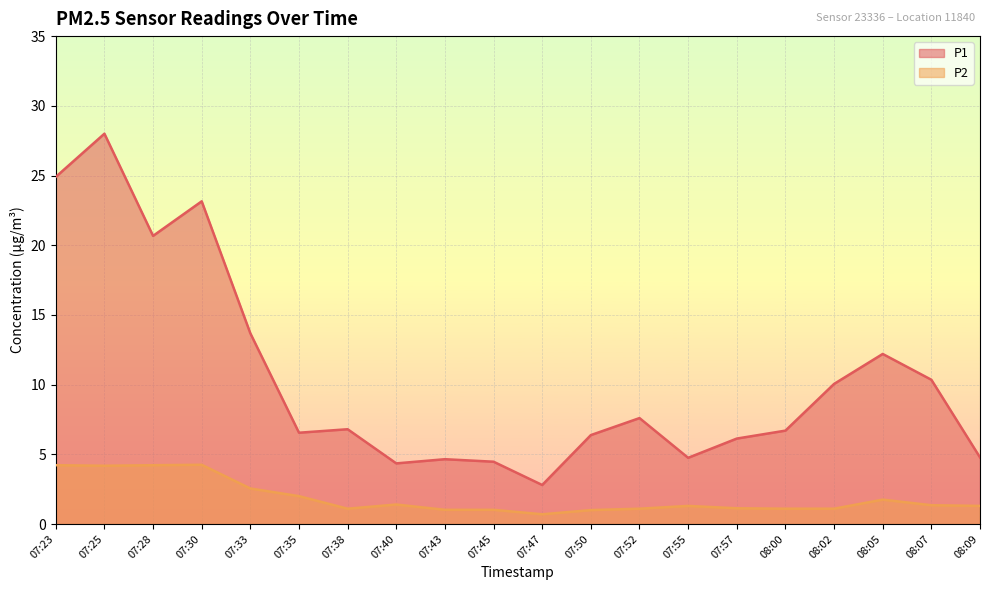

True or false: P2 has a value of 1.4 at 08:07.

True